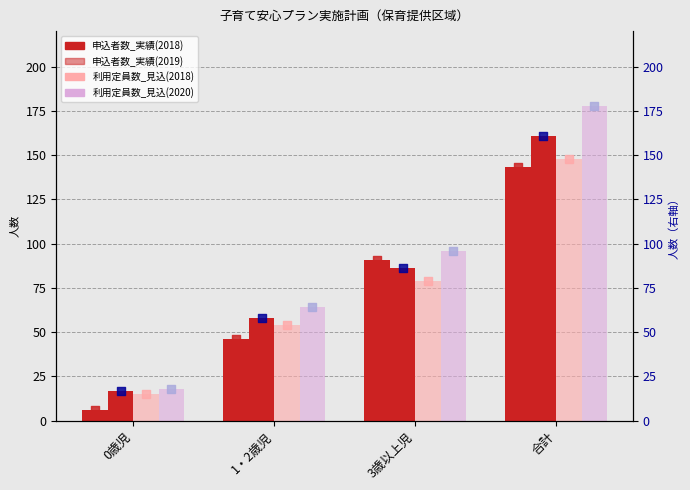

Which series has the largest Y range (max minus min)?

利用定員数_見込(2020)